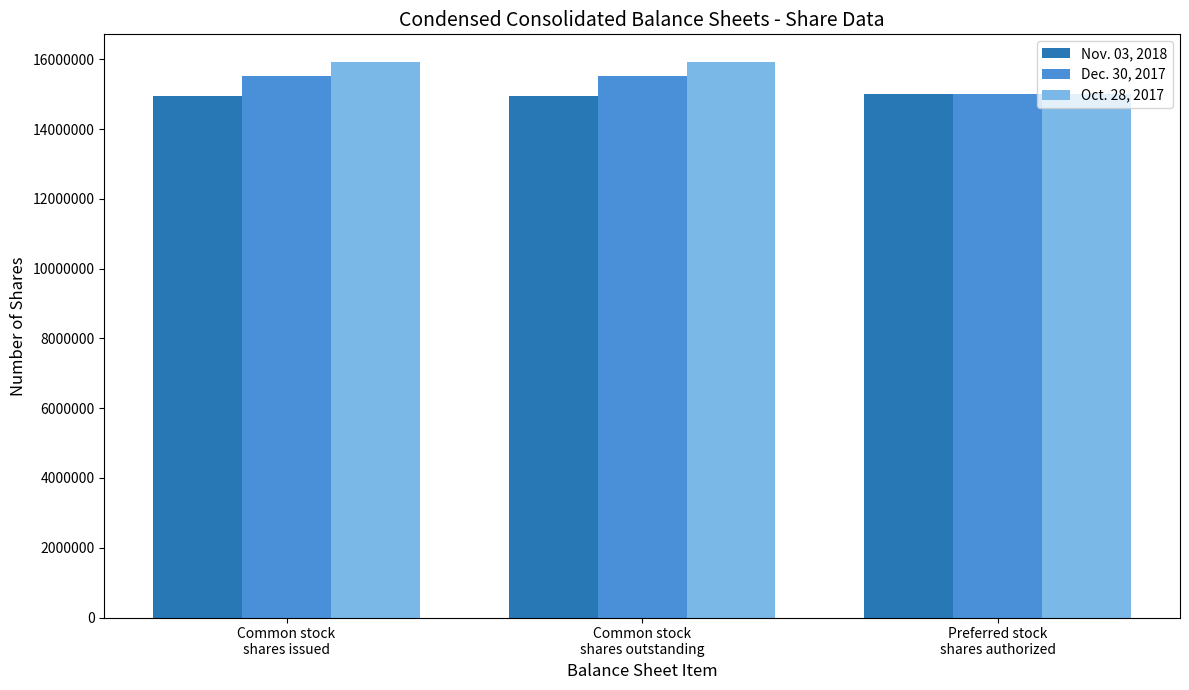

List the series in order of their overall mean, highest first.

Oct. 28, 2017, Dec. 30, 2017, Nov. 03, 2018